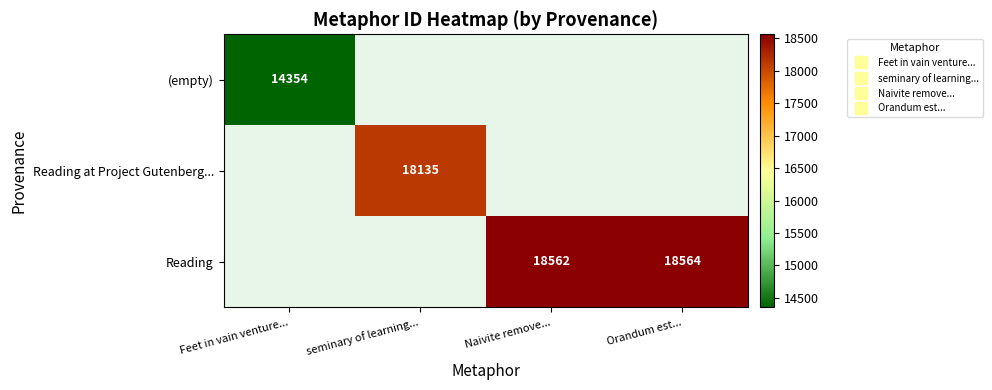

Where is (empty) nearest to the value 14354?

Feet in vain venture...